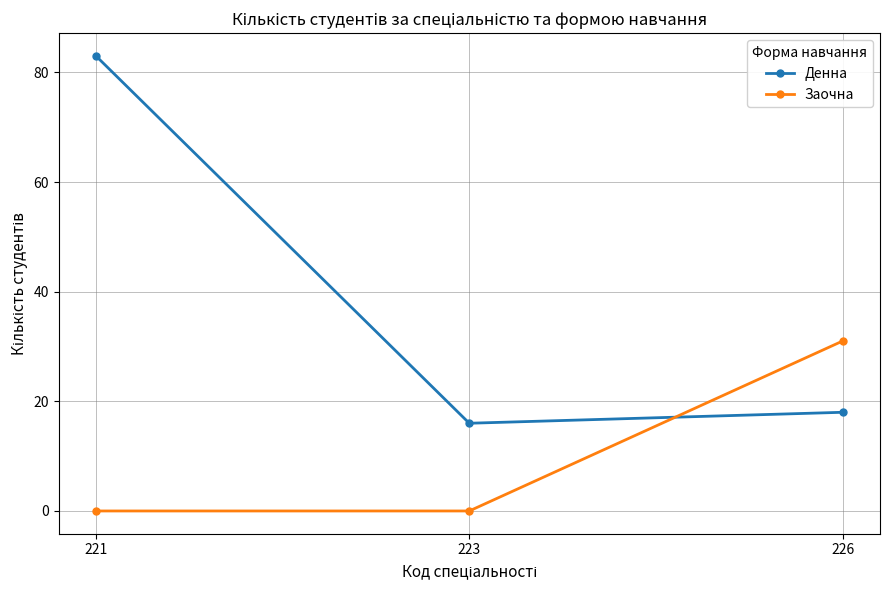

The Заочна series shows 15 at 226. True or false?

False